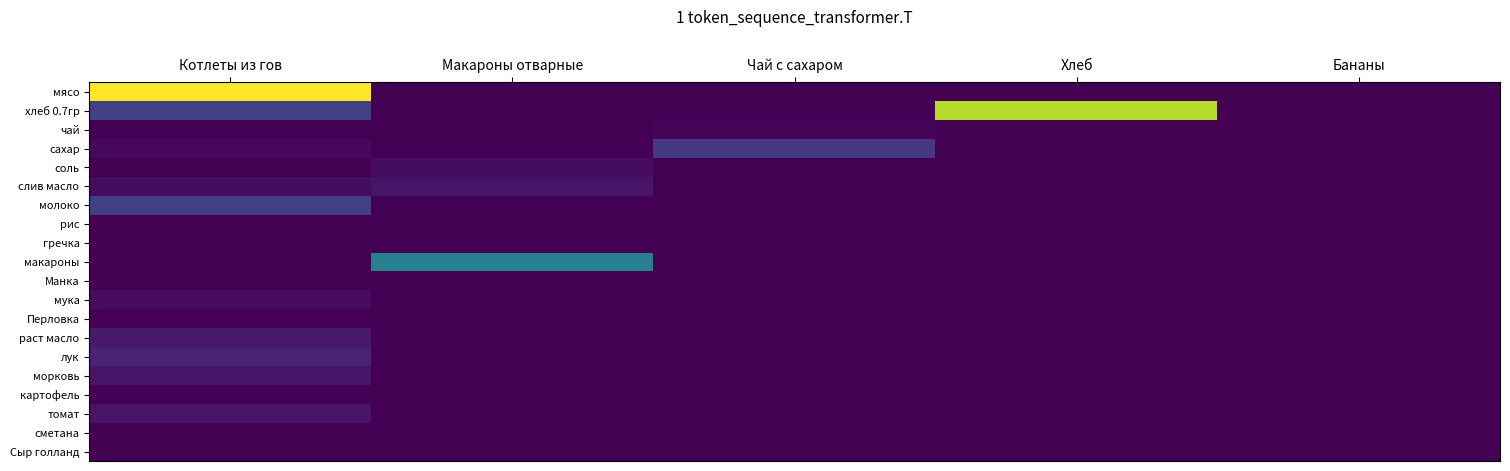

At which category does the chart reach its peak across all series?

Котлеты из гов